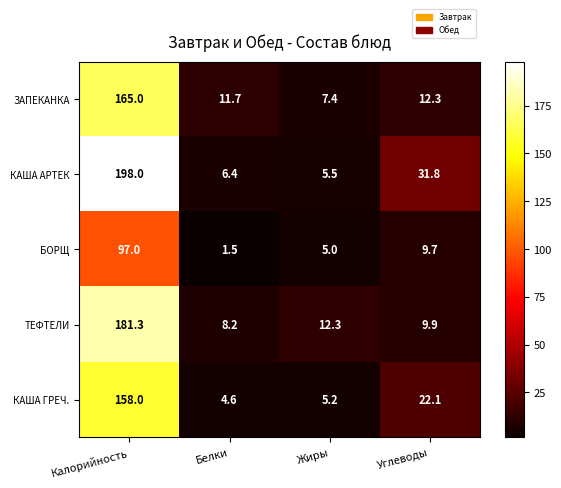

Which series changed the most between Калорийность and Углеводы?

ТЕФТЕЛИ